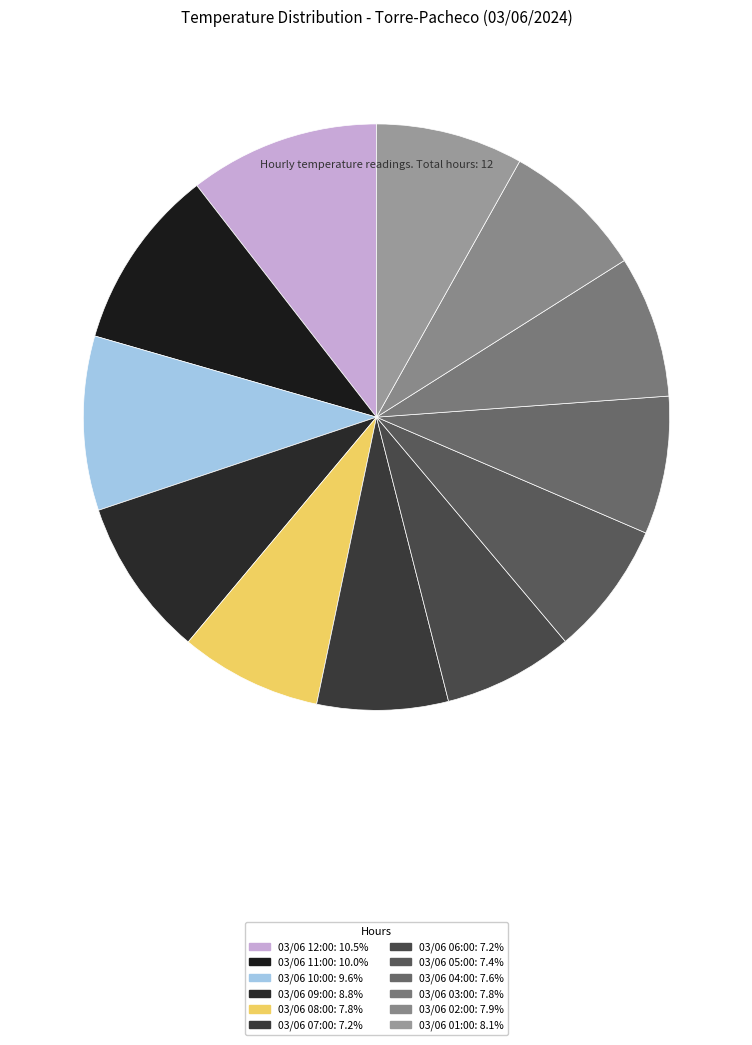

How many slices are in this pie chart?

12